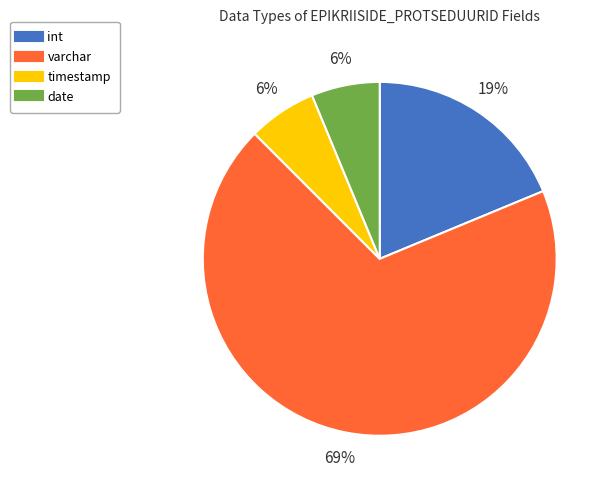

To the nearest percent, what portion does int represent?

19%